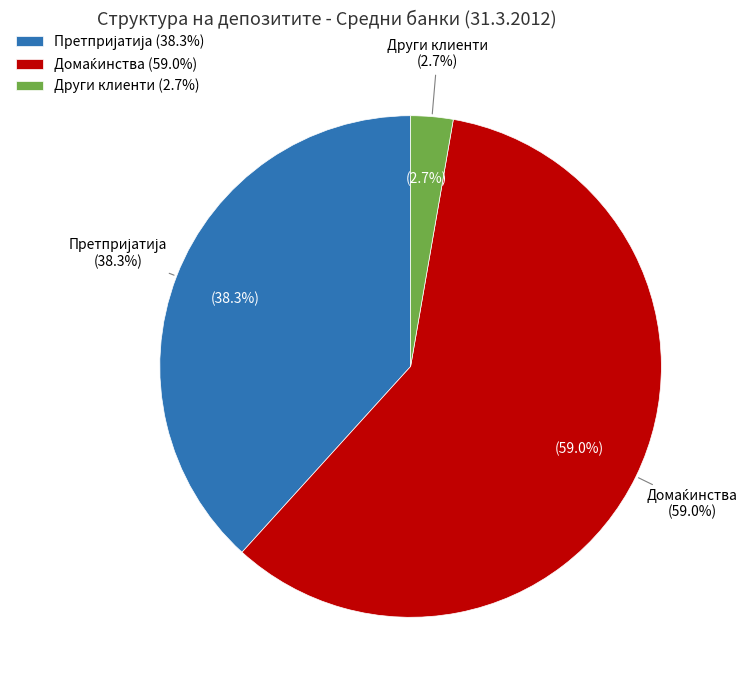

Which has a higher value, Други клиенти or Домаќинства?

Домаќинства